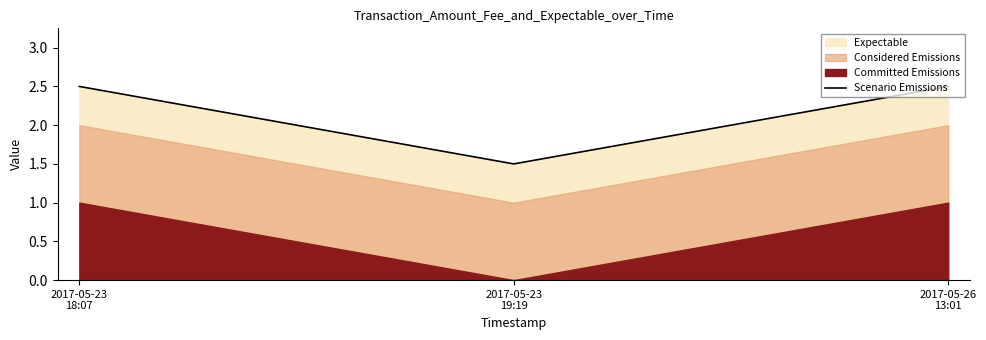

What is the value of the 1st point from the left?

2.5